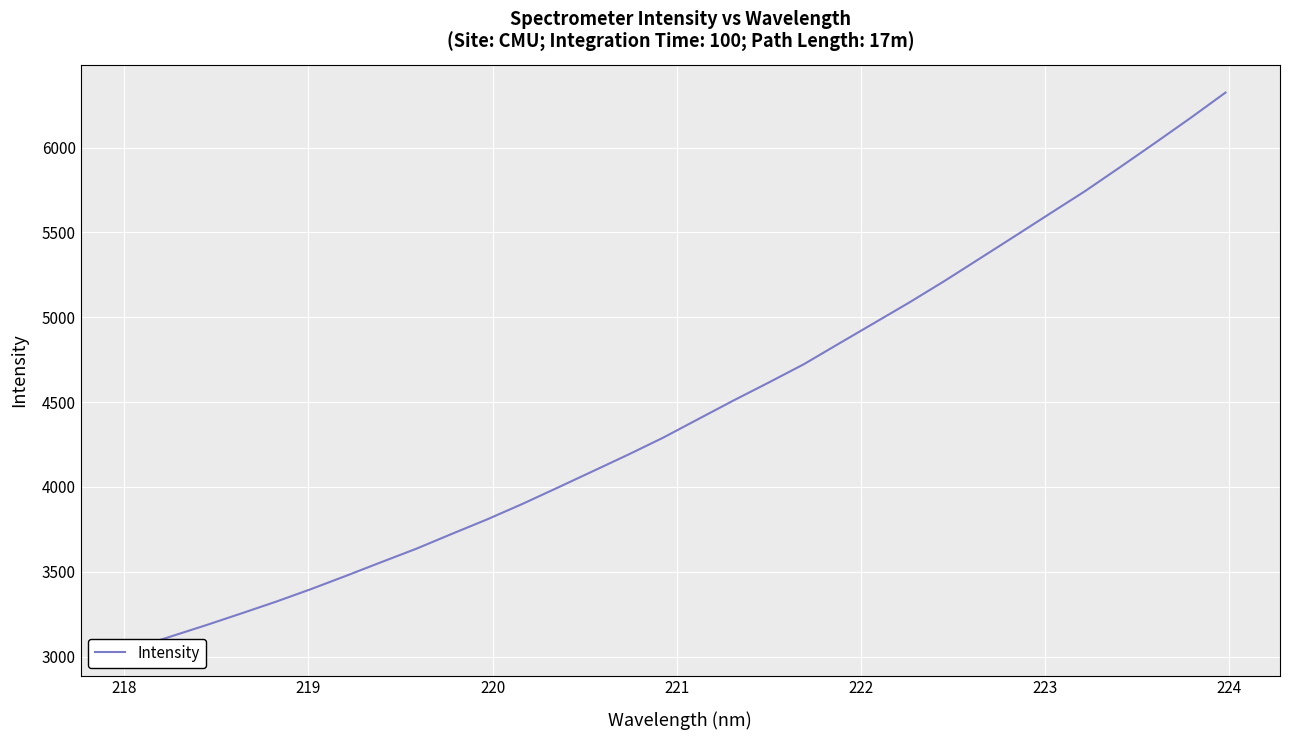

What is the difference between the second highest and second lowest values?

3055.2